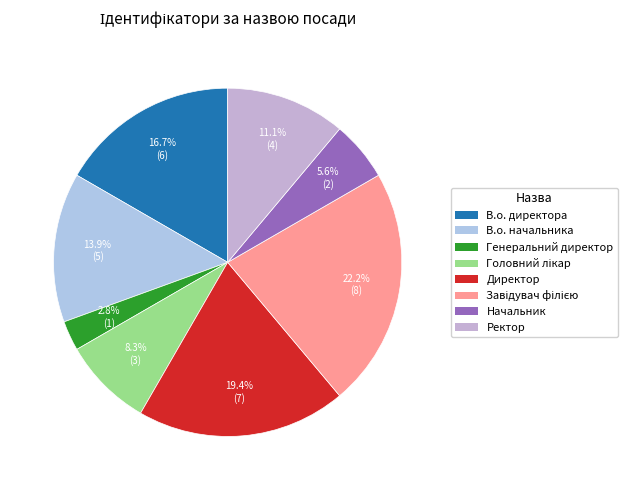

To the nearest percent, what is the average slice percentage?

12%